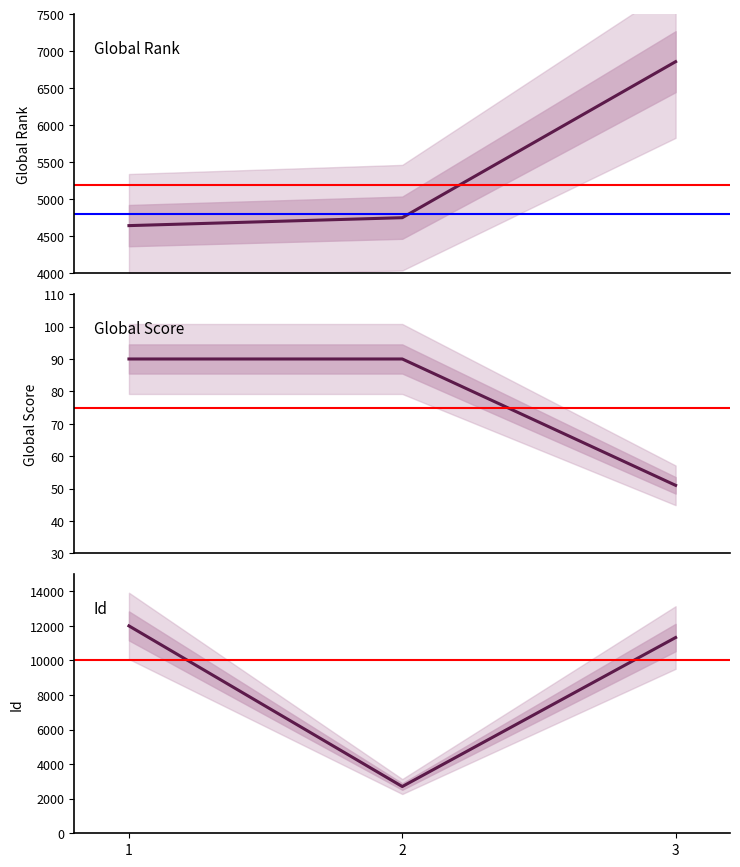

Reading left to right, what are all the values shown in this chart?

Global Rank: 4646	4753	6860
Global Score: 90	90	51
Id: 12002	2705	11329